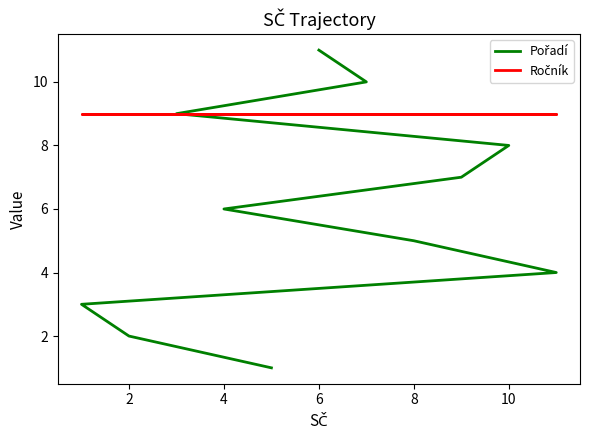

What is the greatest value displayed?

11